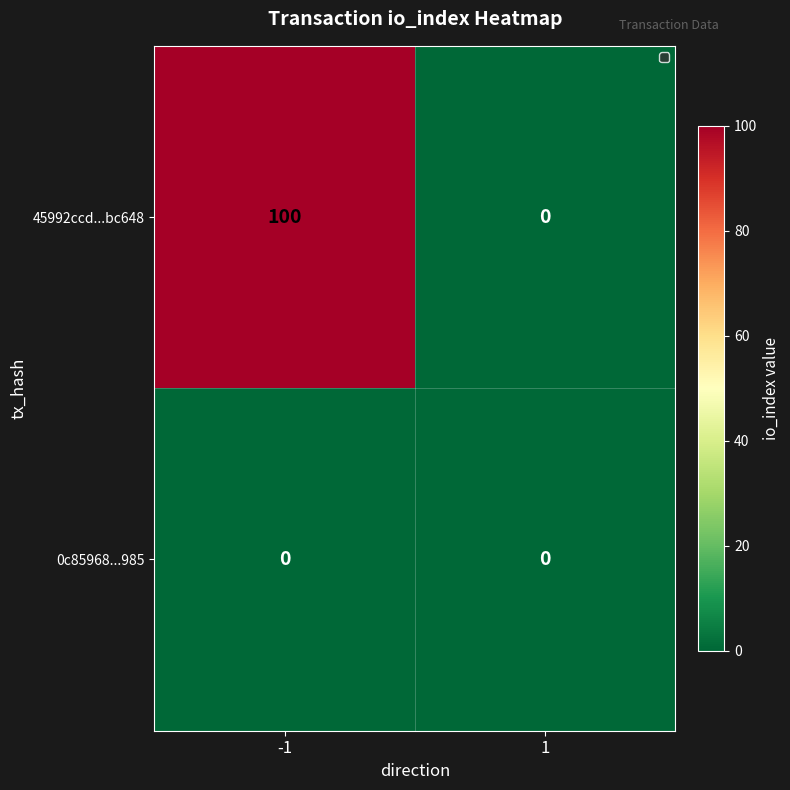

Is the value of 45992ccd...bc648 at -1 greater than the value of 0c85968...985 at 1?

Yes